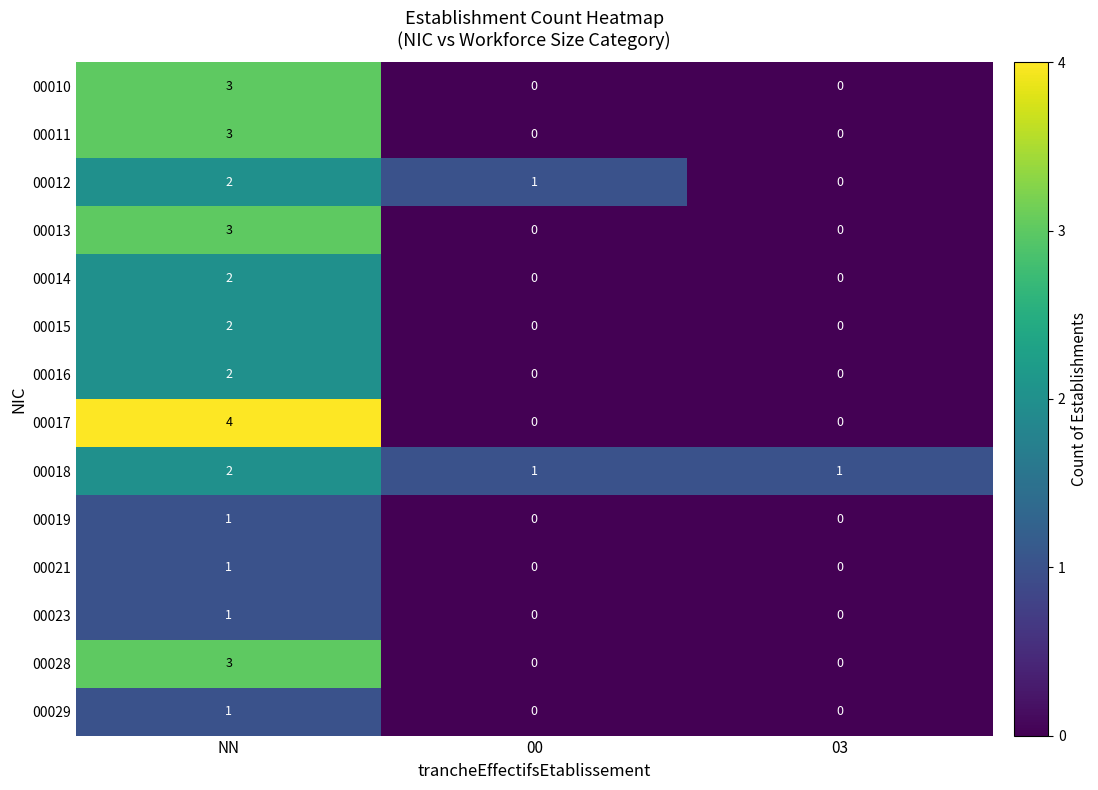

Count the number of categories in the chart.

3